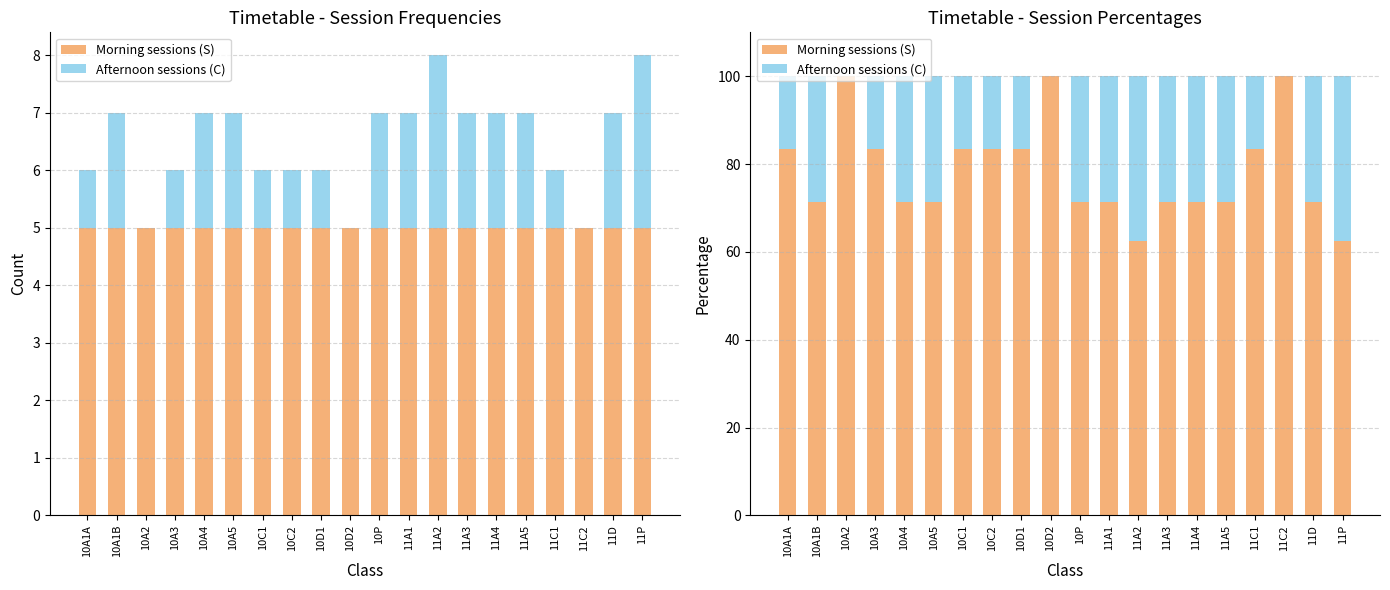

Is it true that Morning sessions (S) equals 54.1 at 10D1?

False